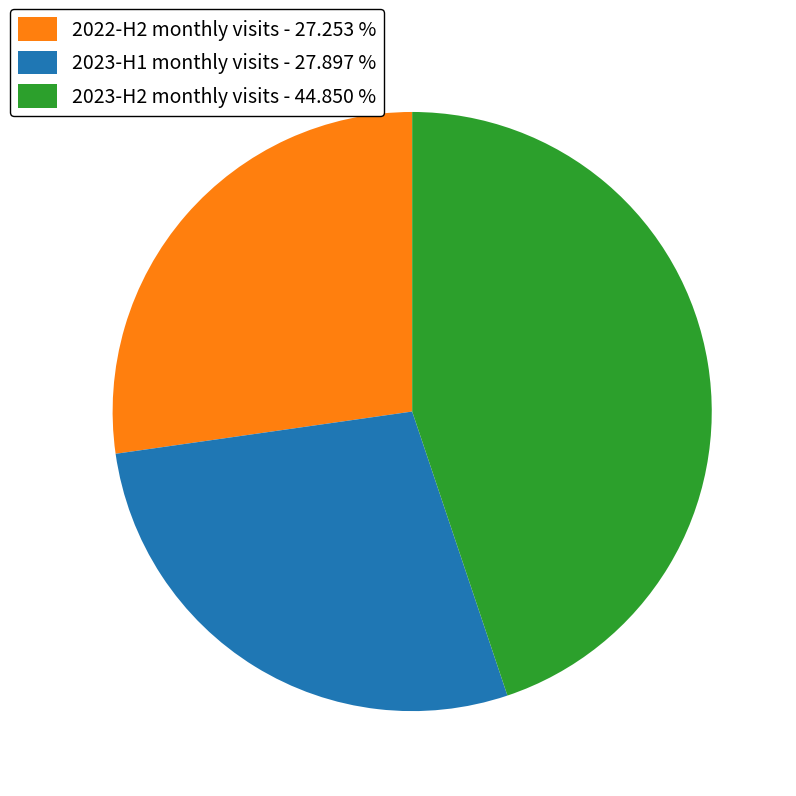

Is 2022-H2 monthly visits - 27.253 % the majority of the pie?

No